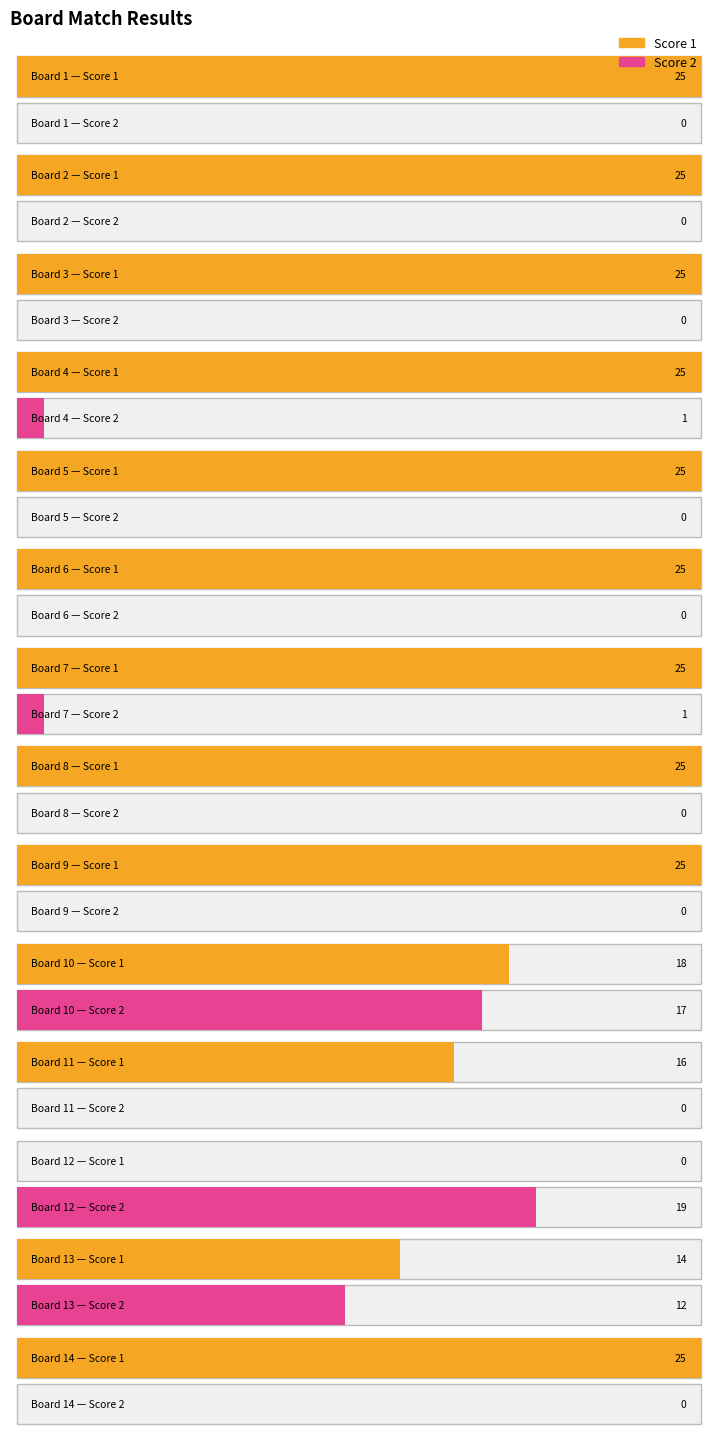

Reading left to right, what are all the values shown in this chart?

Score 1: Board 1=25	Board 2=25	Board 3=25	Board 4=25	Board 5=25	Board 6=25	Board 7=25	Board 8=25	Board 9=25	Board 10=18	Board 11=16	Board 12=0	Board 13=14	Board 14=25
Score 2: Board 1=0	Board 2=0	Board 3=0	Board 4=1	Board 5=0	Board 6=0	Board 7=1	Board 8=0	Board 9=0	Board 10=17	Board 11=0	Board 12=19	Board 13=12	Board 14=0